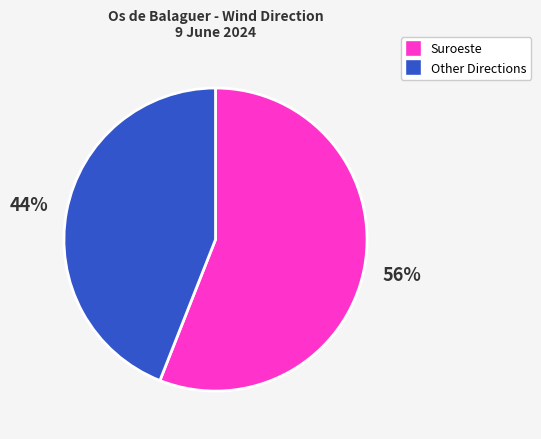

To the nearest percent, what is the average slice percentage?

50%